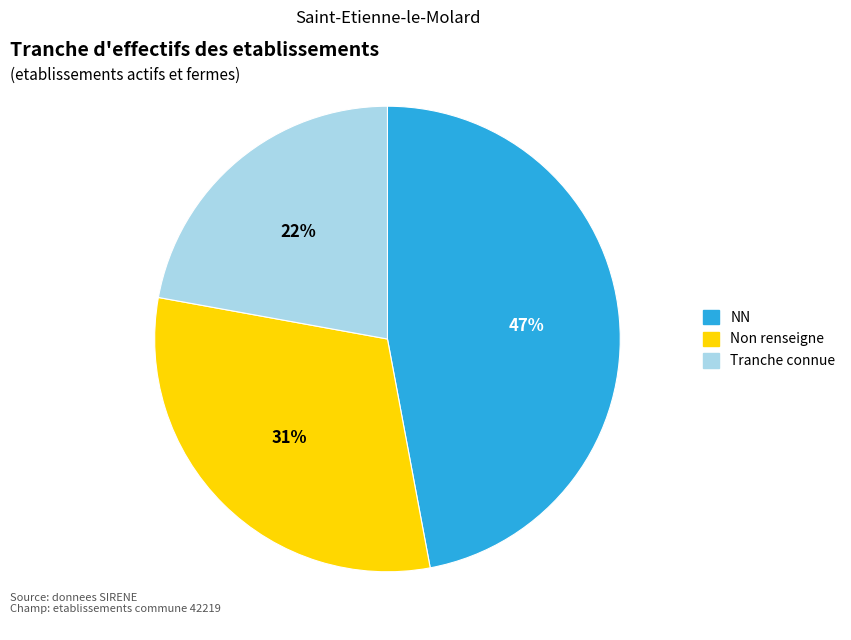

To the nearest percent, what is the average slice percentage?

33%